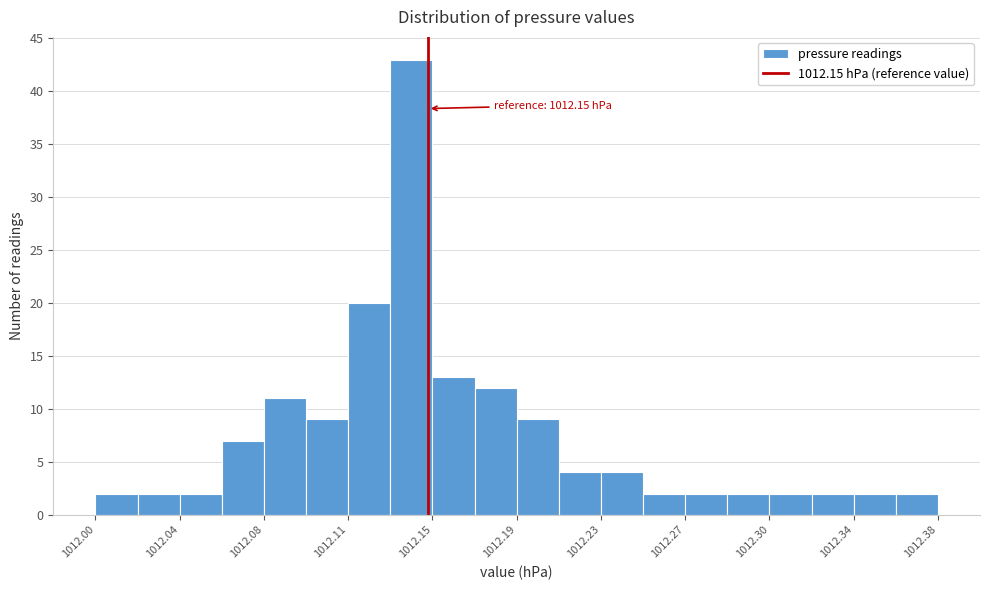

Around what value on the x-axis is the tallest bar? Give the approximate position of its centre, as read against the axis.

1012.145